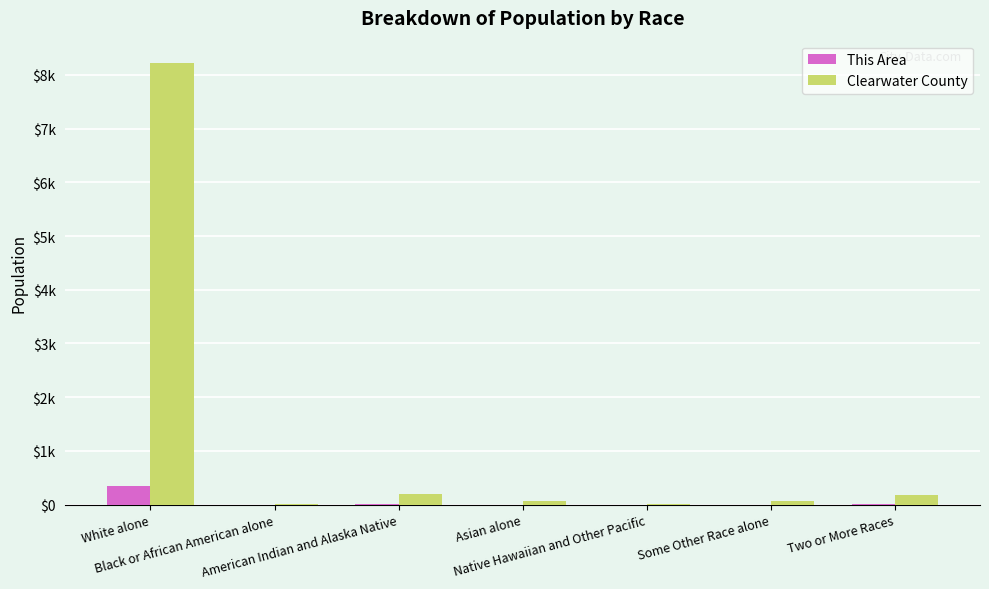

What are all the series names shown in the legend?

This Area, Clearwater County